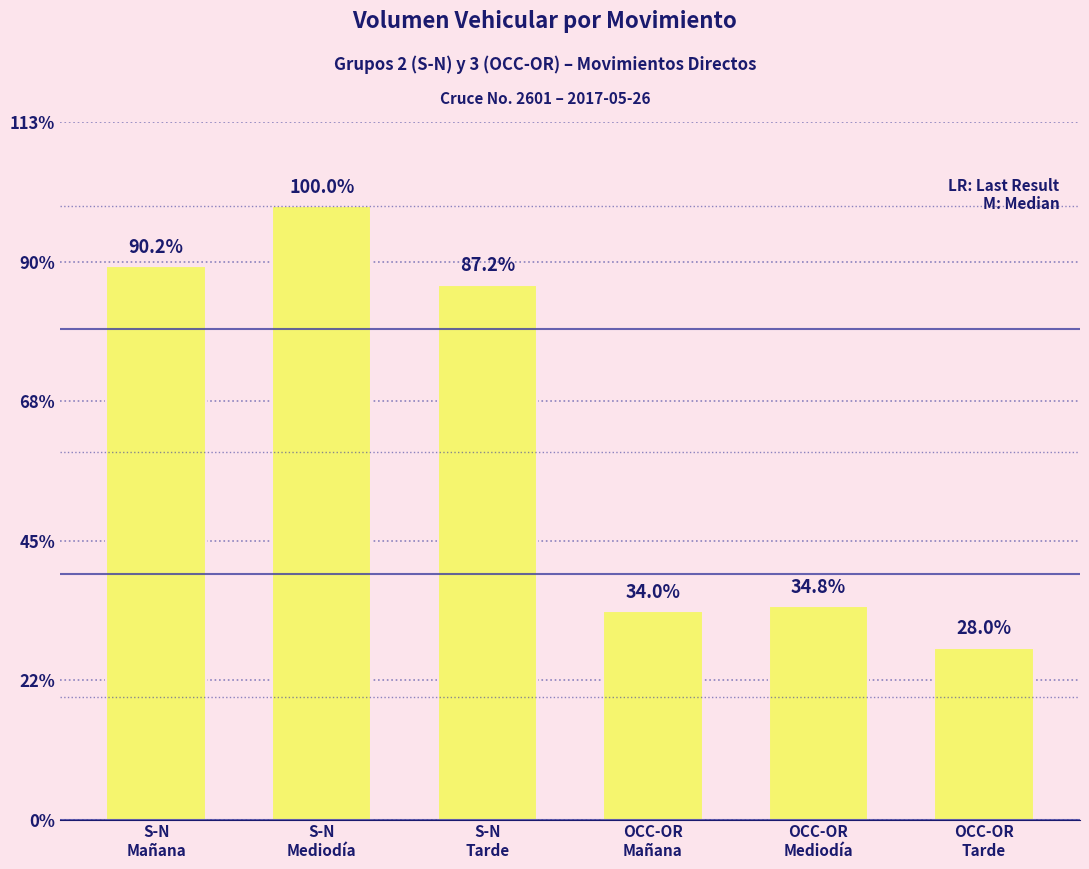

Rank the categories by value from highest to lowest.

S-N
Mediodía, S-N
Mañana, S-N
Tarde, OCC-OR
Mediodía, OCC-OR
Mañana, OCC-OR
Tarde